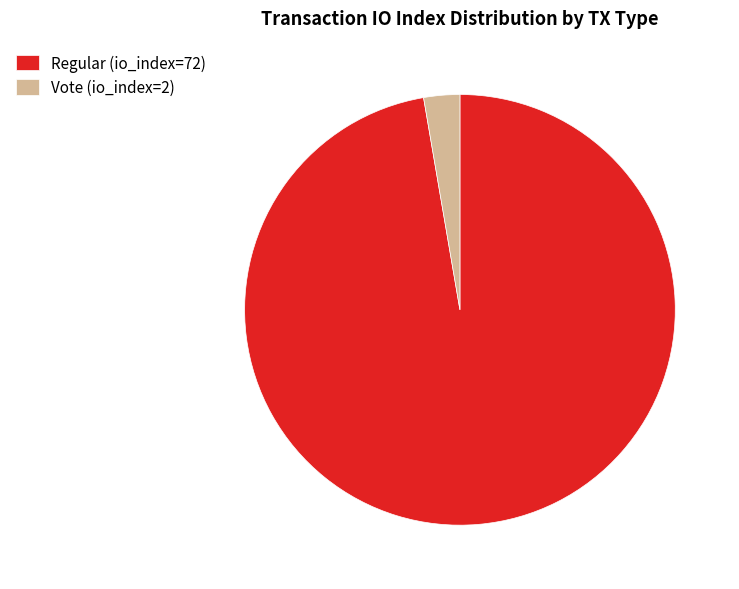

Is the sum of Regular (io_index=72) and Vote (io_index=2) greater than half?

Yes